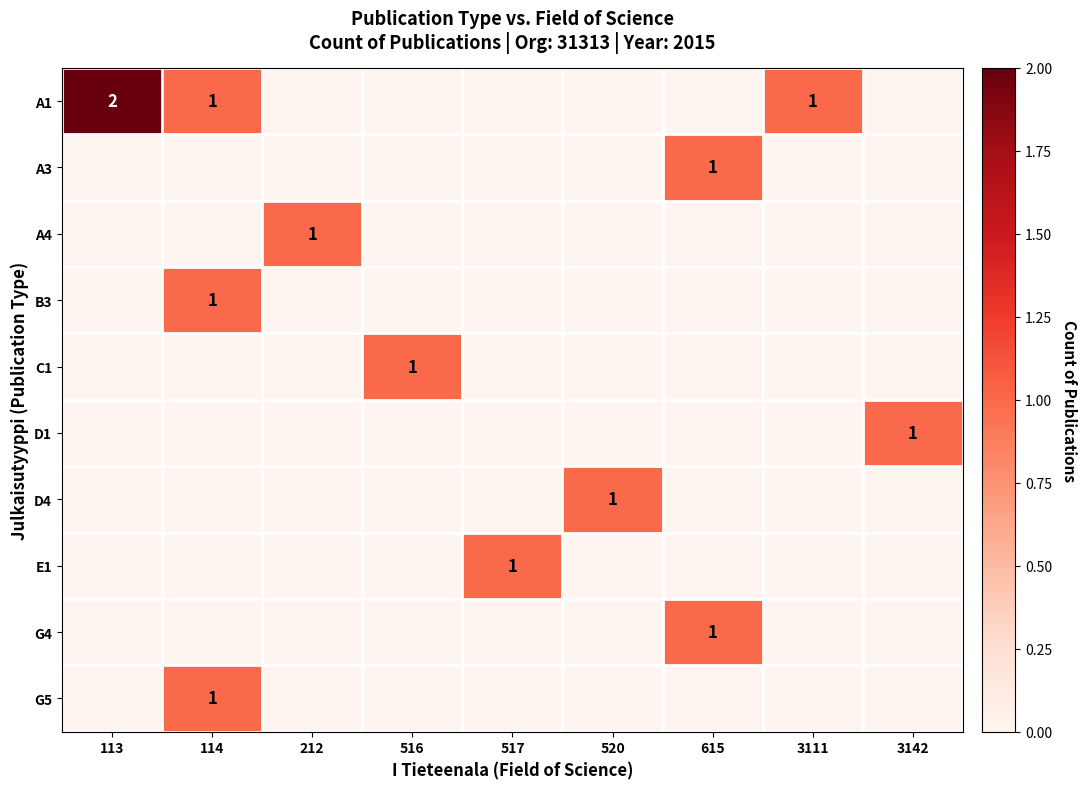

True or false: G4 has a value of 0 at 615.

False